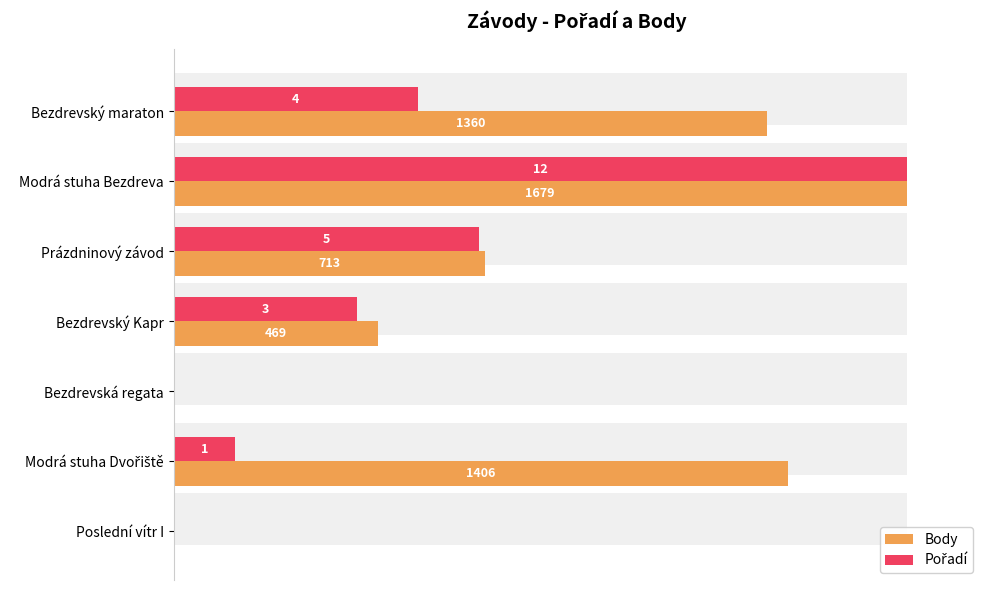

Which series has the widest spread of values?

Body